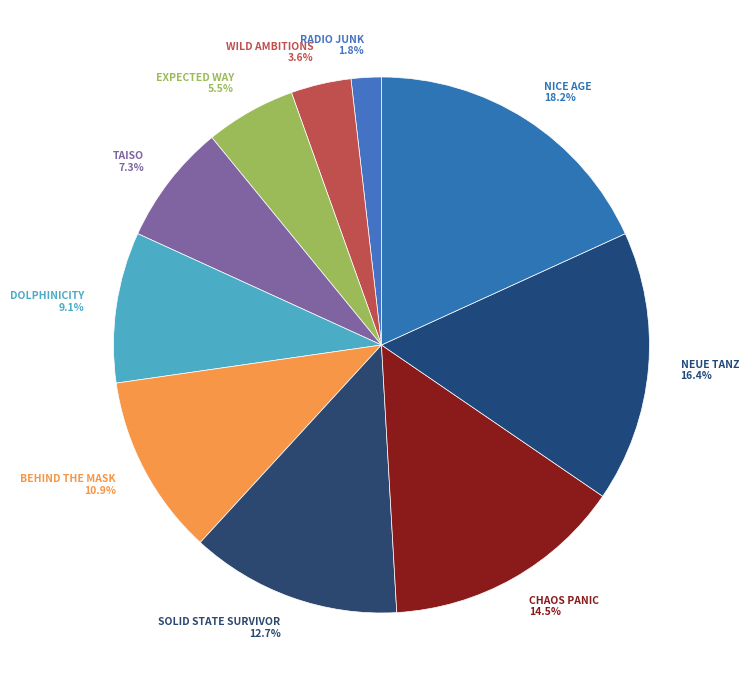

Combined, what portion of the pie is RADIO JUNK and NEUE TANZ?

18.2%